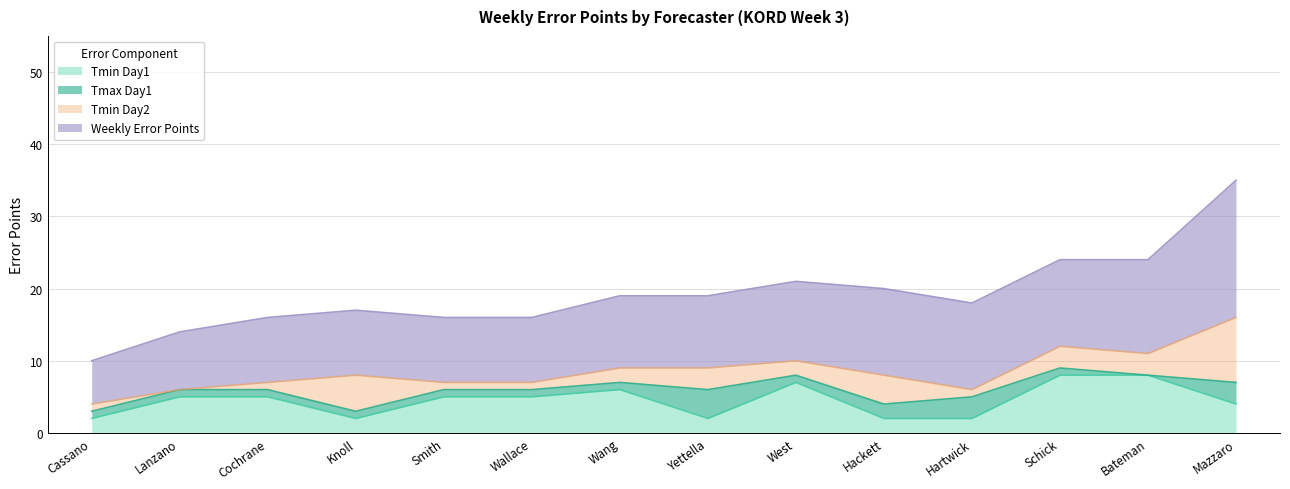

Which series changed the most between Wang, Lu and Bateman, Richard?

Weekly Error Points